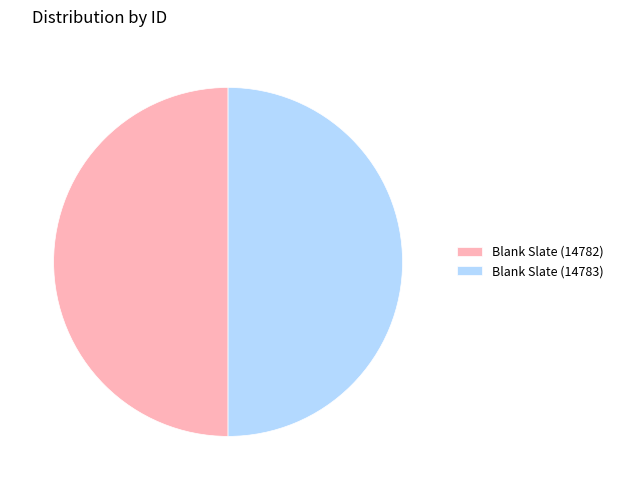

True or false: Blank Slate (14782) accounts for 50% of the total.

True